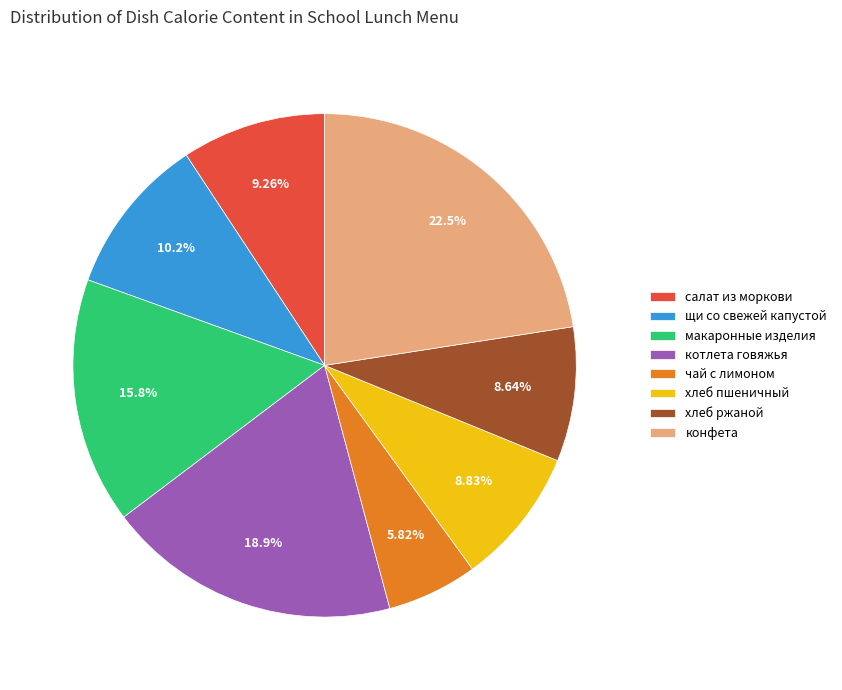

Which slice is the smallest?

чай с лимоном